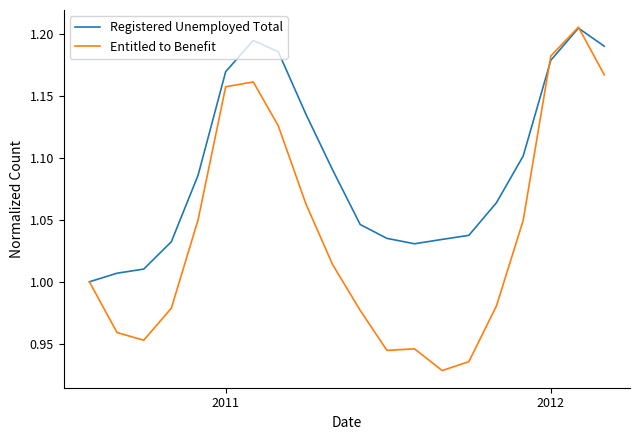

How many lines are shown in the chart?

2